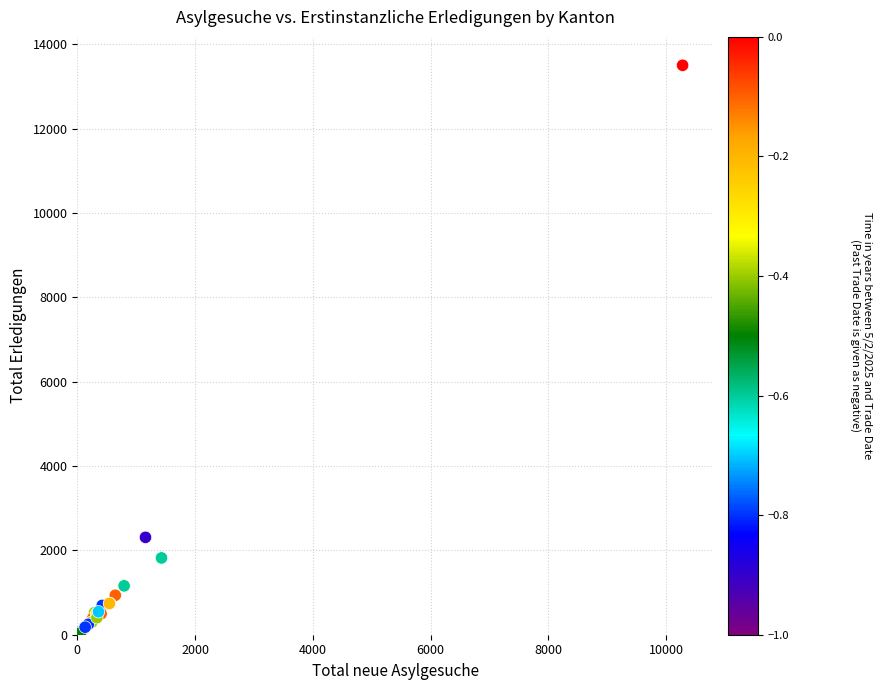

What Y value in the scatter plot is closest to 6765?

2309